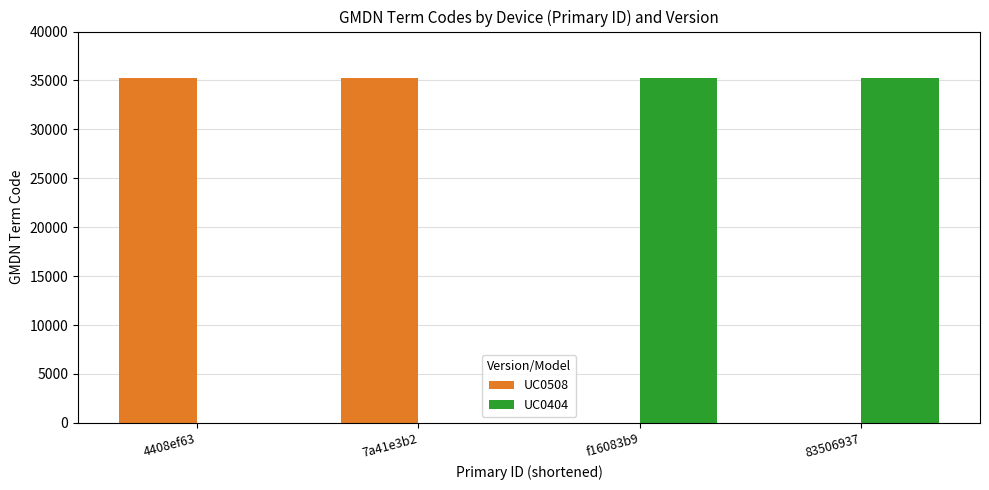

What is the sum of the UC0404 values at 83506937 and f16083b9?

70546